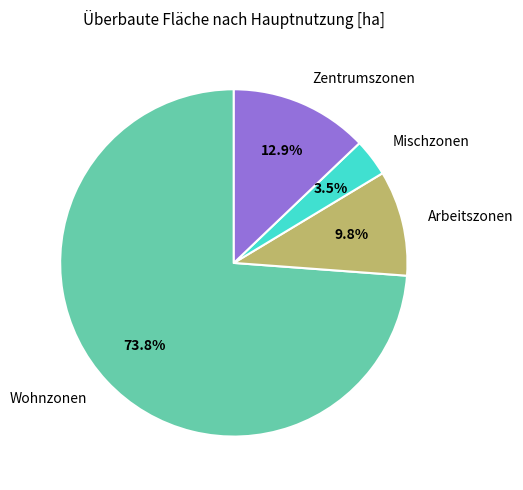

Is the sum of Mischzonen and Wohnzonen greater than half?

Yes